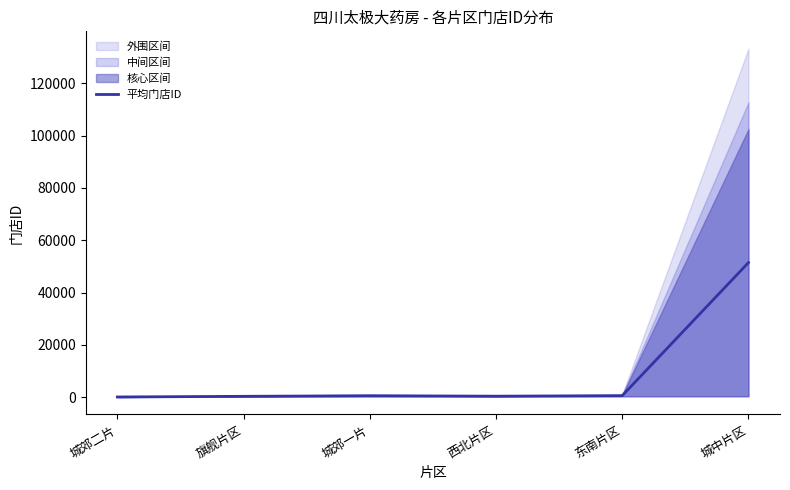

What is the difference between the maximum and minimum values?

51380